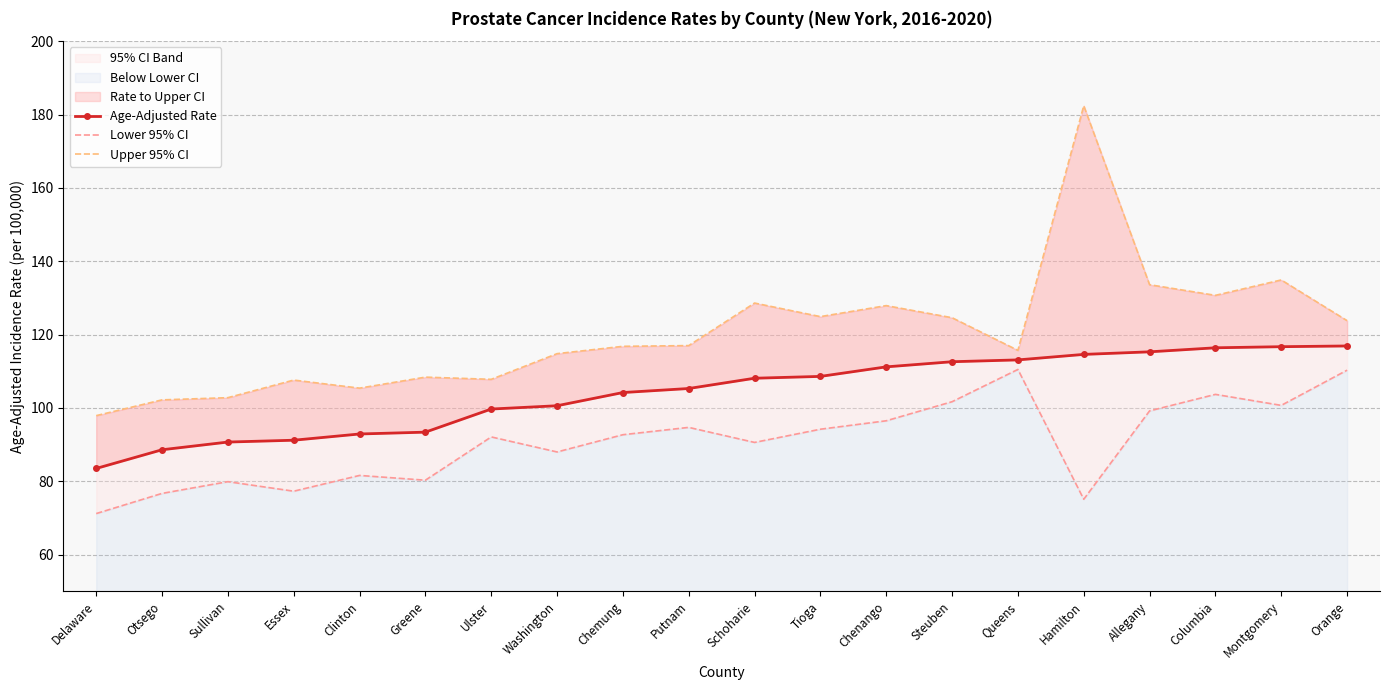

Which series has the widest spread of values?

Upper 95% CI